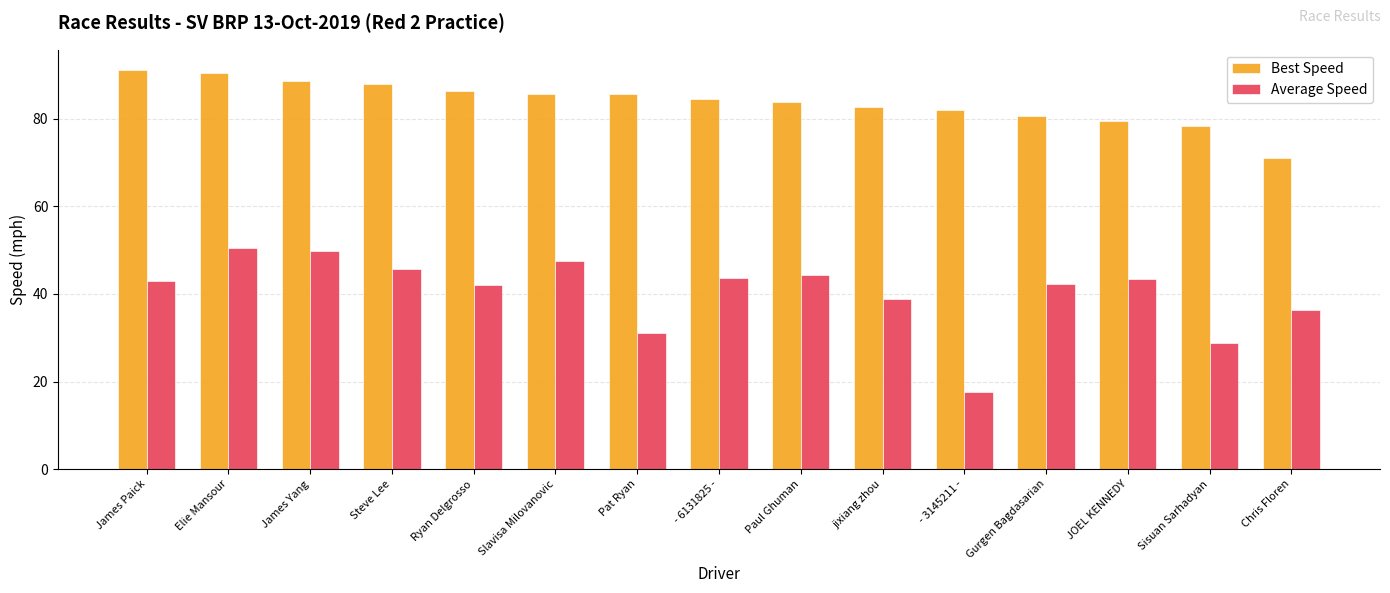

Is the value of Best Speed at Sisuan Sarhadyan greater than the value of Average Speed at James Paick?

Yes